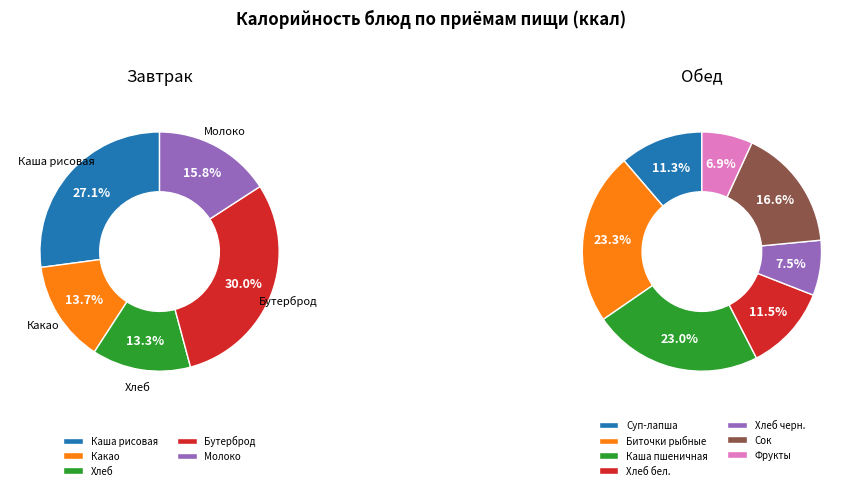

How many slices are in this pie chart?

12